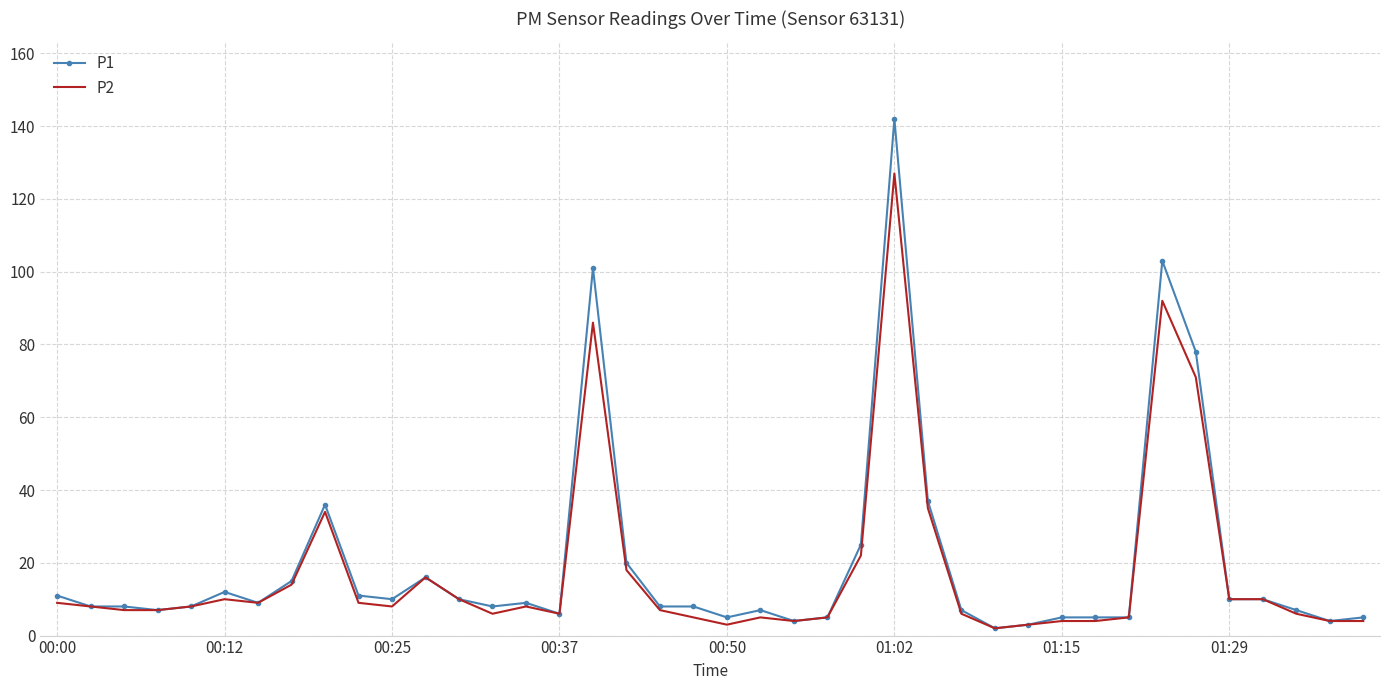

Which series has the largest range (max minus min)?

P1